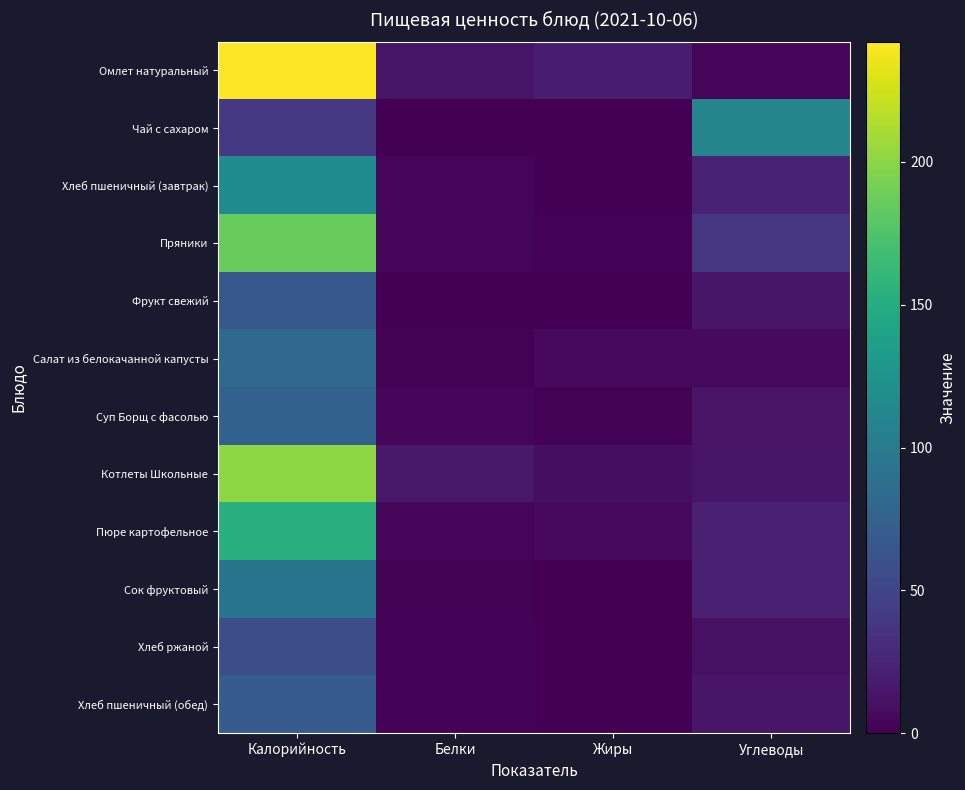

Reading left to right, list all the values displayed in this chart.

Омлет натуральный: Калорийность=242.1	Белки=13.5	Жиры=19.3	Углеводы=3.6
Чай с сахаром: Калорийность=40.2	Белки=0.0	Жиры=0.0	Углеводы=110.0
Хлеб пшеничный (завтрак): Калорийность=117.5	Белки=4.0	Жиры=0.5	Углеводы=24.0
Пряники: Калорийность=186.3	Белки=3.7	Жиры=2.3	Углеводы=38.0
Фрукт свежий: Калорийность=66.6	Белки=0.6	Жиры=0.6	Углеводы=15.0
Салат из белокачанной капусты: Калорийность=82.4	Белки=1.1	Жиры=6.1	Углеводы=5.9
Суп Борщ с фасолью: Калорийность=74.9	Белки=3.1	Жиры=1.1	Углеводы=13.0
Котлеты Школьные: Калорийность=201.2	Белки=17.0	Жиры=8.6	Углеводы=14.0
Пюре картофельное: Калорийность=154.0	Белки=3.2	Жиры=6.0	Углеводы=22.0
Сок фруктовый: Калорийность=94.0	Белки=1.0	Жиры=0.2	Углеводы=22.0
Хлеб ржаной: Калорийность=58.0	Белки=2.3	Жиры=0.4	Углеводы=11.0
Хлеб пшеничный (обед): Калорийность=70.5	Белки=2.4	Жиры=0.3	Углеводы=15.0